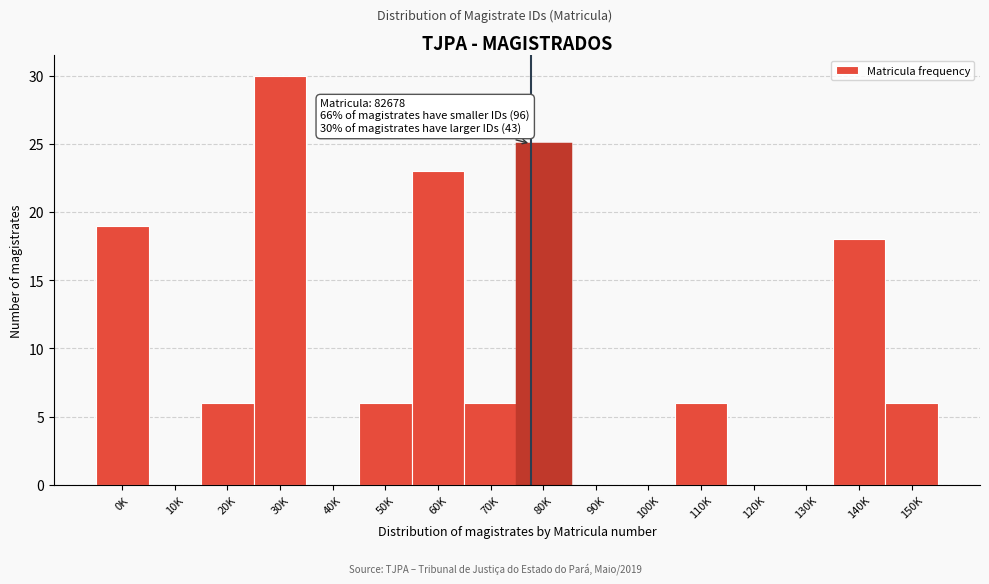

Reading left to right, transcribe all the data shown in this chart.

0K=19	10K=0	20K=6	30K=30	40K=0	50K=6	60K=23	70K=6	80K=25	90K=0	100K=0	110K=6	120K=0	130K=0	140K=18	150K=6